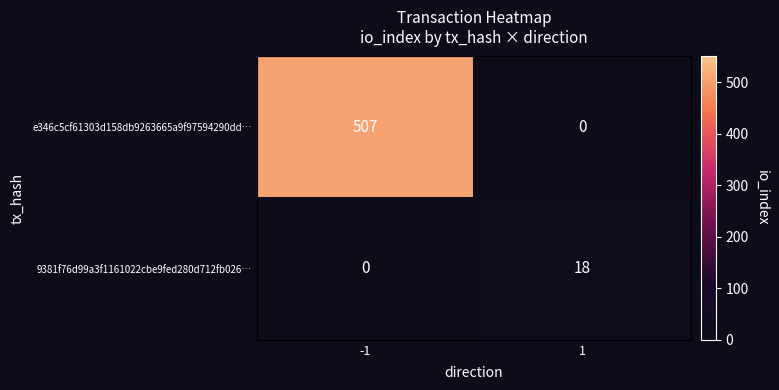

Reading left to right, extract all data points from this chart.

e346c5cf61303d158db9263665a9f97594290dd…: 507	0
9381f76d99a3f1161022cbe9fed280d712fb026…: 0	18